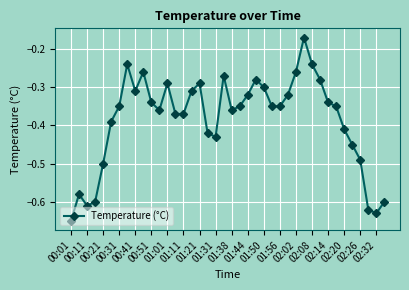

True or false: there are more than 0 points higher than both neighbors.

True